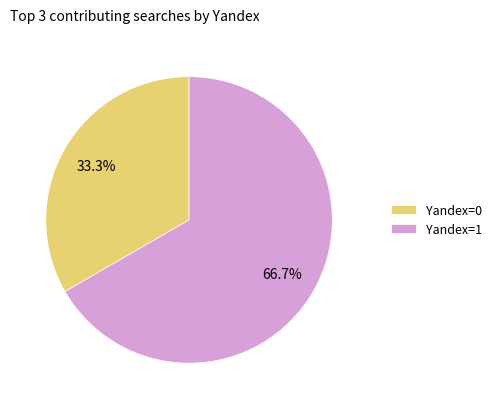

What is the majority slice?

Yandex=1